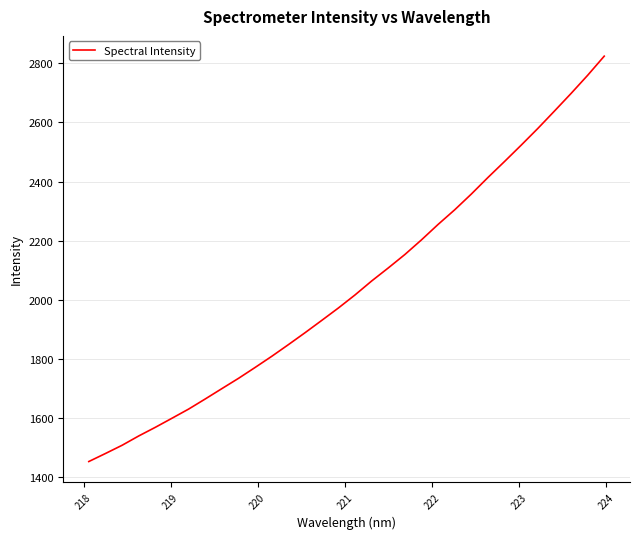

Does the chart display data point markers on the line(s)?

No